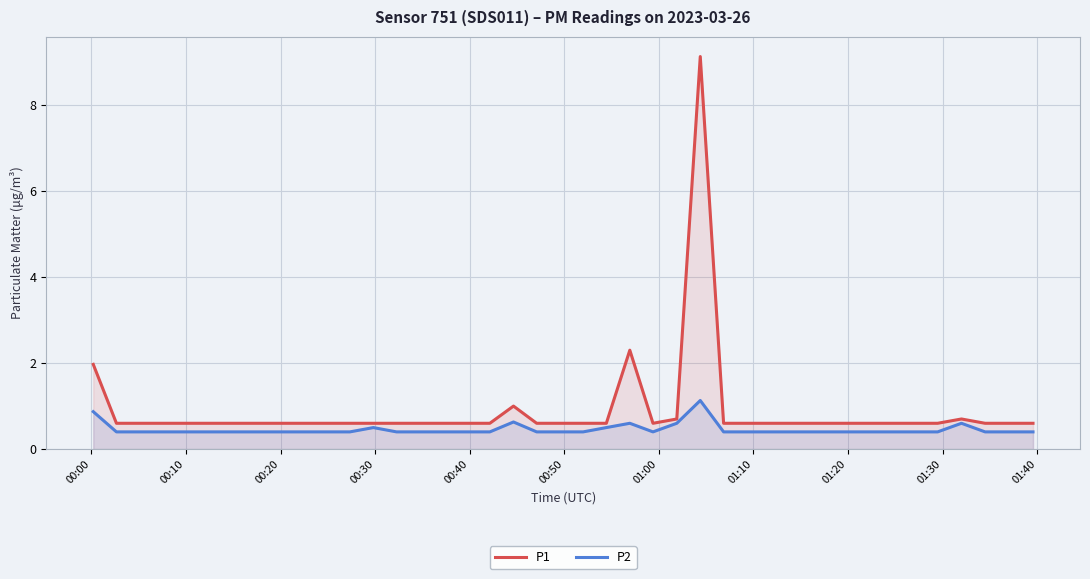

Which series has the widest spread of values?

P1